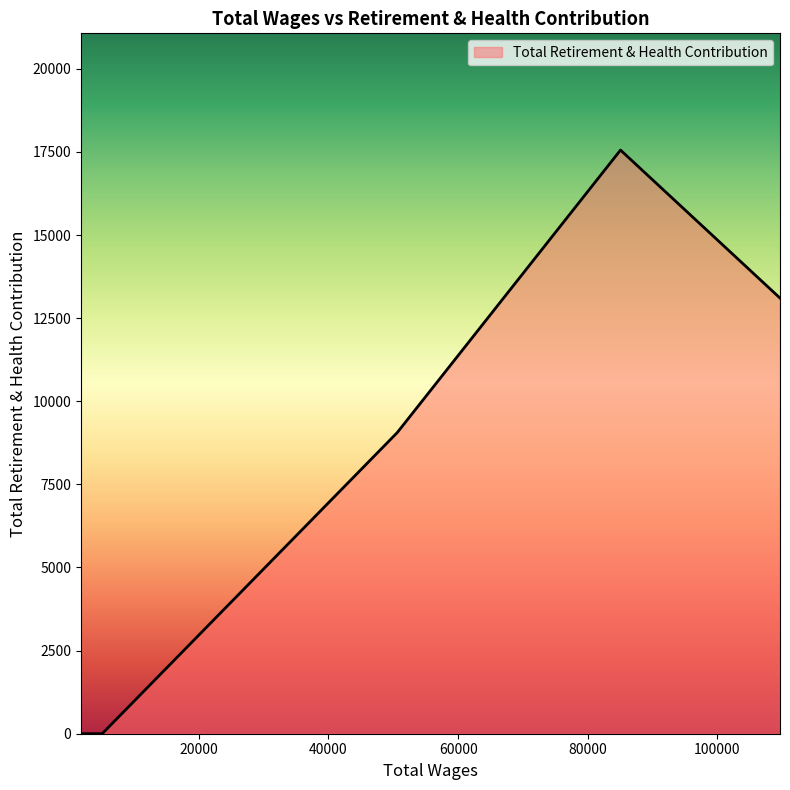

What is the difference between the second highest and second lowest values?

13104